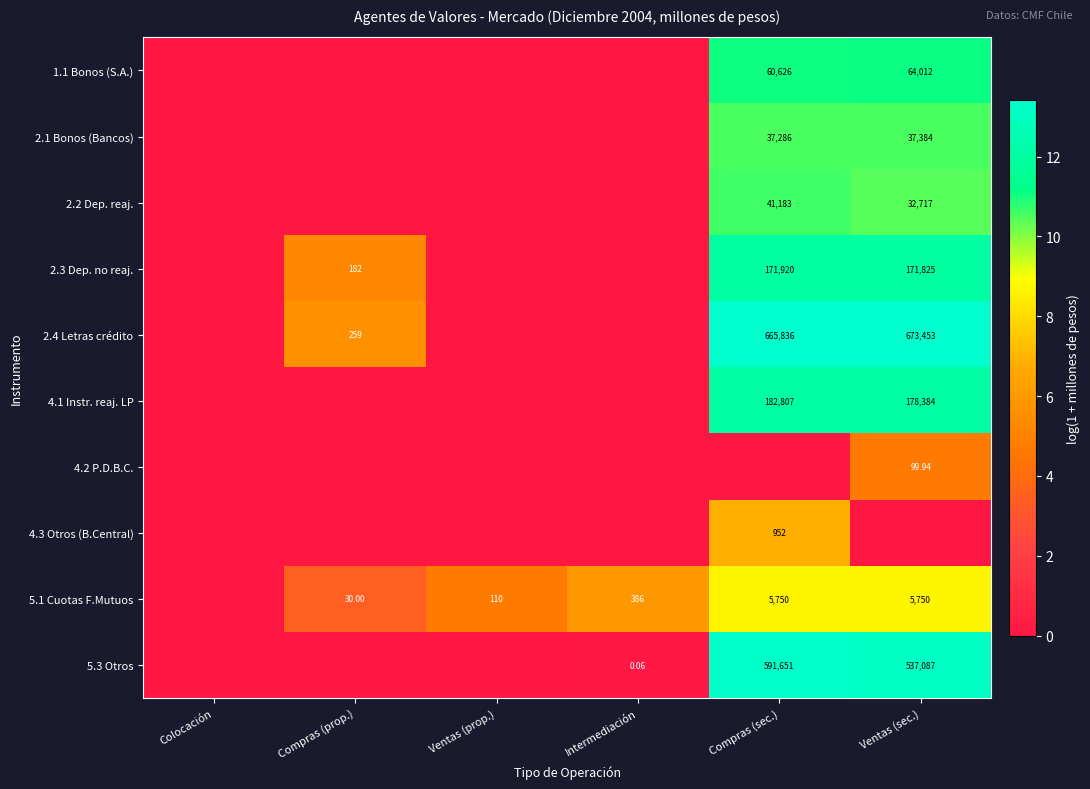

What is the difference between the 4.3 Otros (B.Central) values at Ventas (sec.) and Compras (sec.)?

6.9